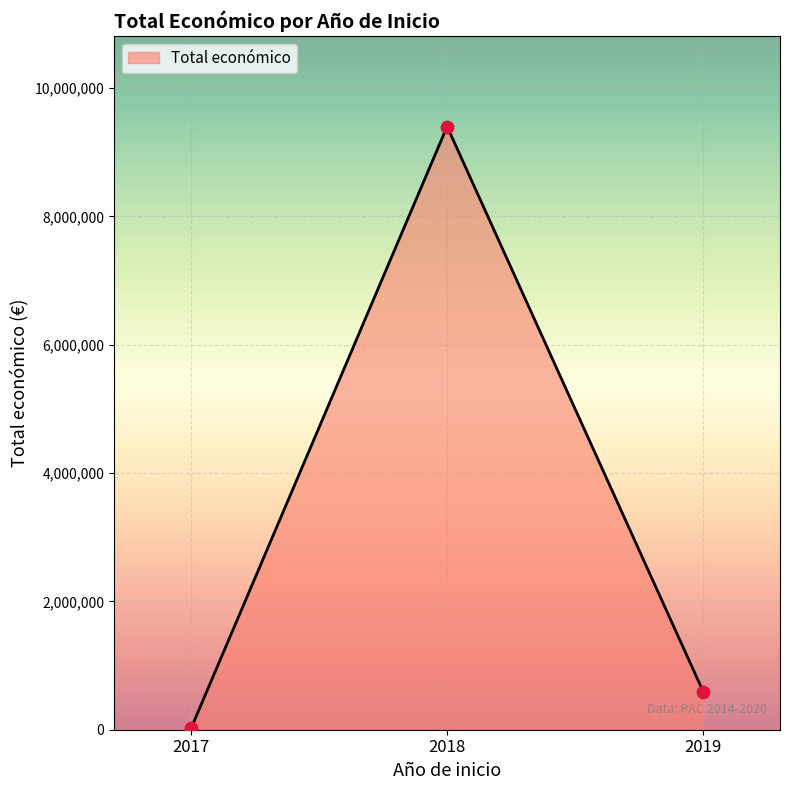

Between 2017 and 2019, which is larger?

2019